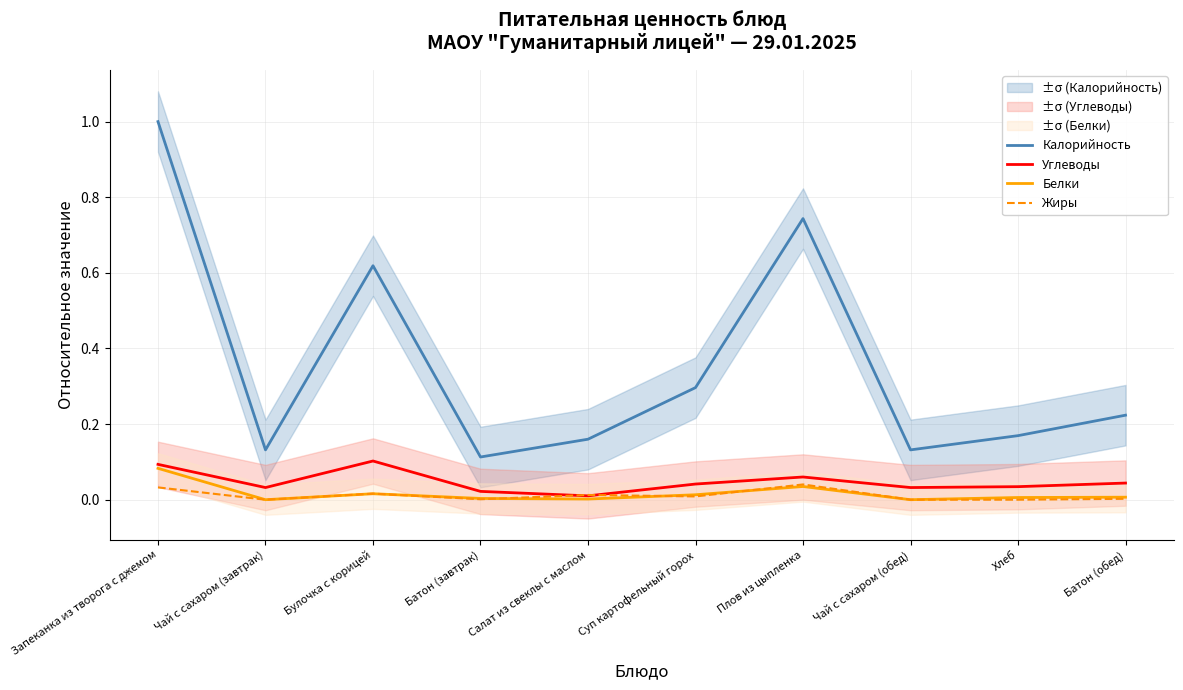

Reading left to right, extract all data points from this chart.

Калорийность: 1.0	0.1	0.6	0.1	0.2	0.3	0.7	0.1	0.2	0.2
Углеводы: 0.1	0.0	0.1	0.0	0.0	0.0	0.1	0.0	0.0	0.0
Белки: 0.1	0.0	0.0	0.0	0.0	0.0	0.0	0.0	0.0	0.0
Жиры: 0.0	0.0	0.0	0.0	0.0	0.0	0.0	0.0	0.0	0.0